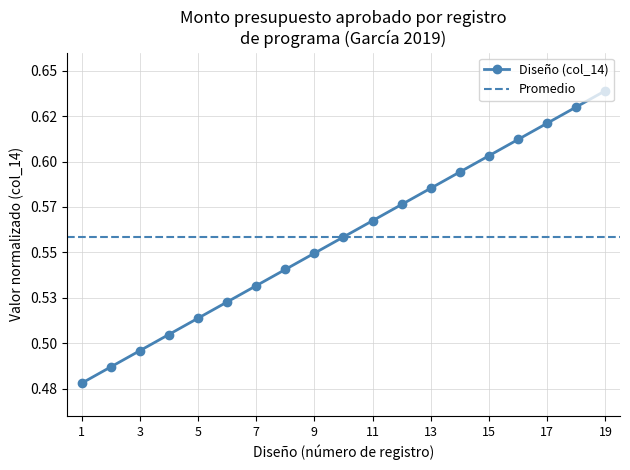

List the labels in order of value, smallest first.

1, 2, 3, 4, 5, 6, 7, 8, 9, 10, 11, 12, 13, 14, 15, 16, 17, 18, 19